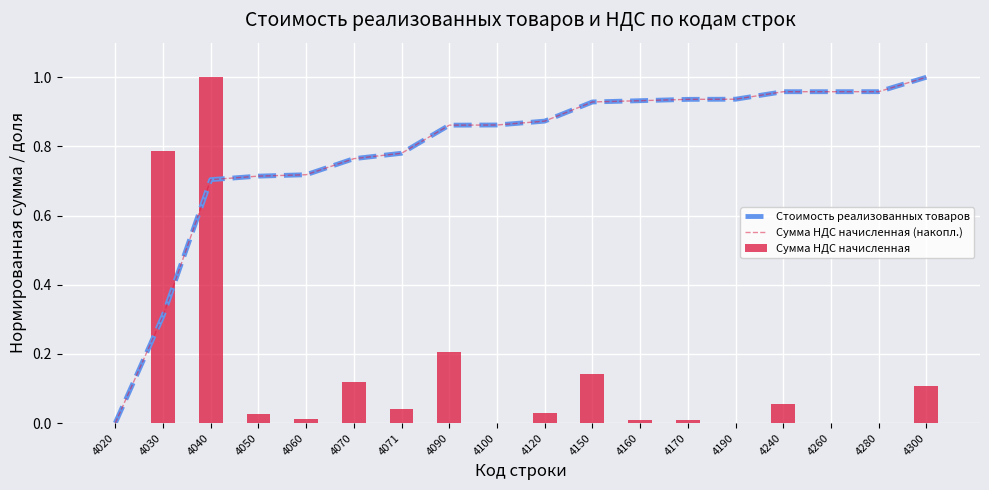

List the labels in order of Сумма НДС начисленная (накопл.) value, smallest first.

4020, 4030, 4040, 4050, 4060, 4070, 4071, 4090, 4100, 4120, 4150, 4160, 4170, 4190, 4240, 4260, 4280, 4300